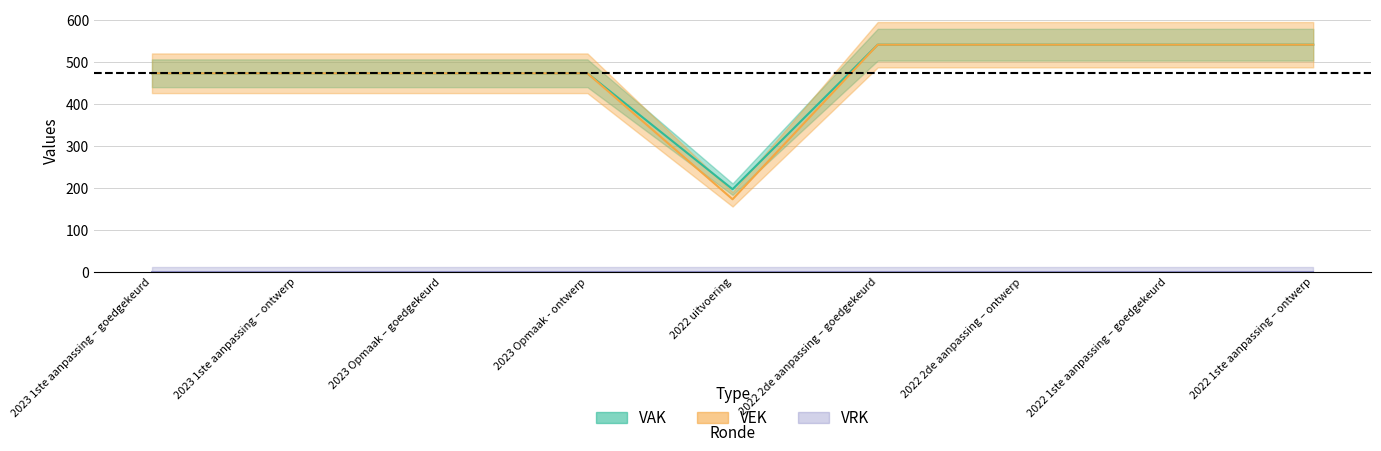

What is the ratio of the value at 2022 2de aanpassing – ontwerp to the value at 2023 Opmaak - ontwerp?

1.1